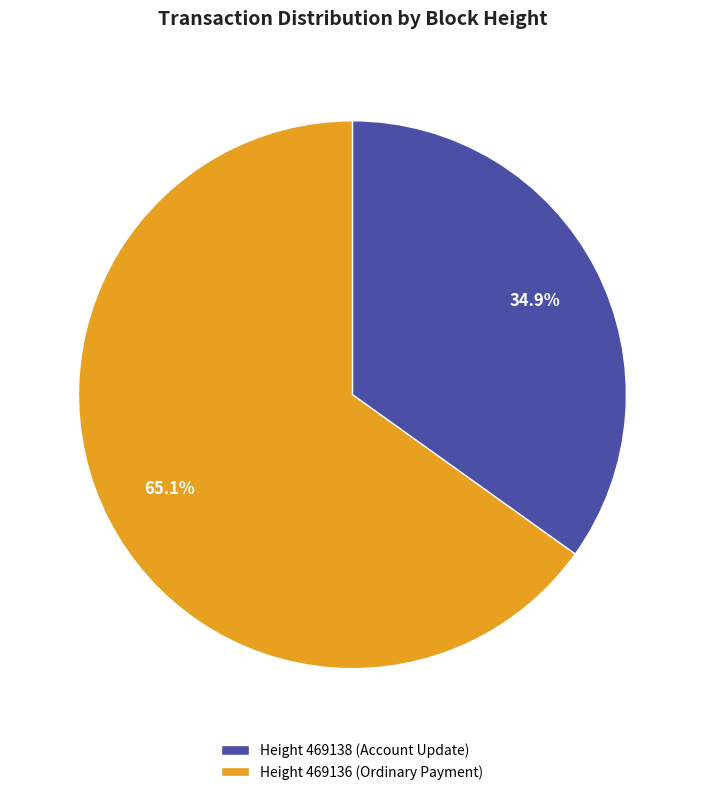

Count the number of slices in the pie.

2